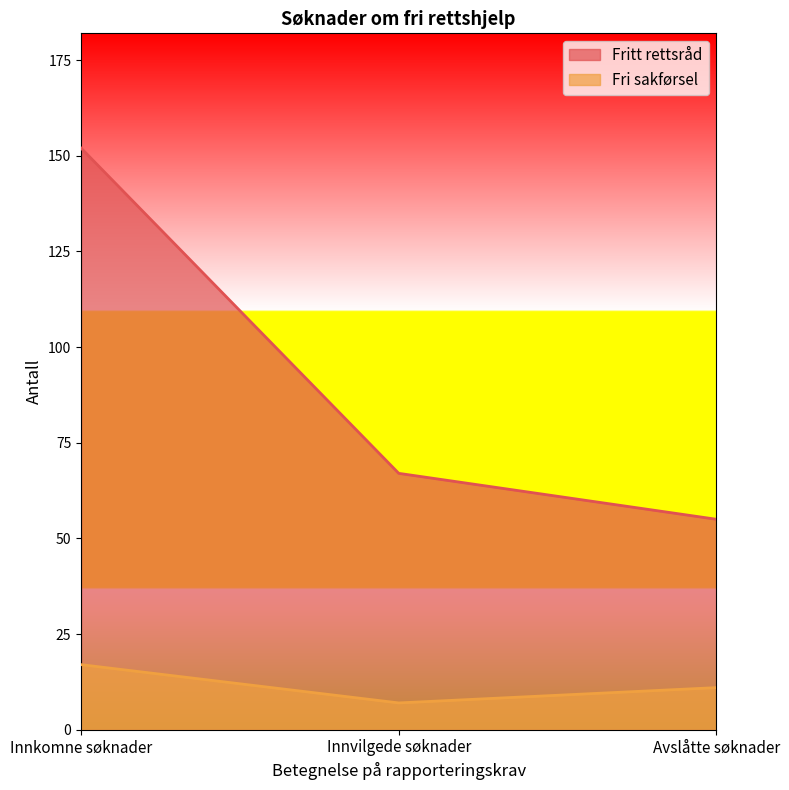

Rank the series by their average value, from lowest to highest.

Fri sakførsel, Fritt rettsråd